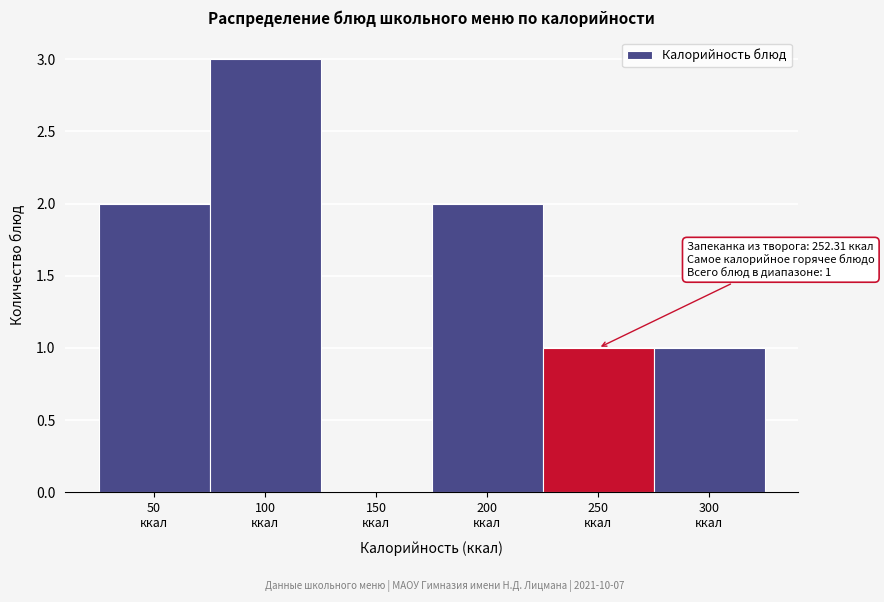

What is the sum of all values?

9